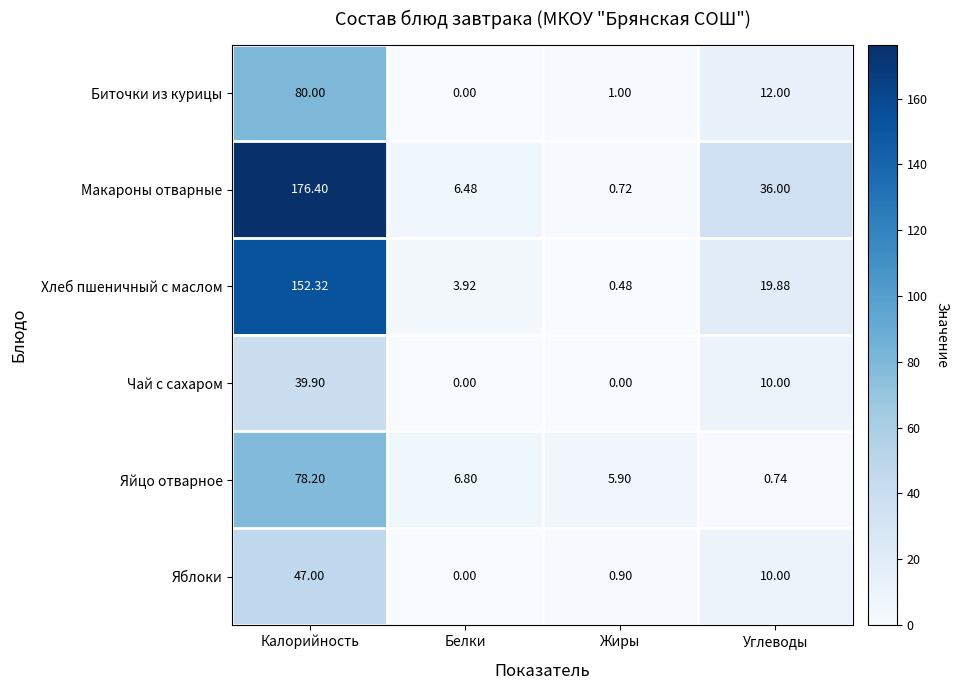

How many distinct data groups are displayed?

6